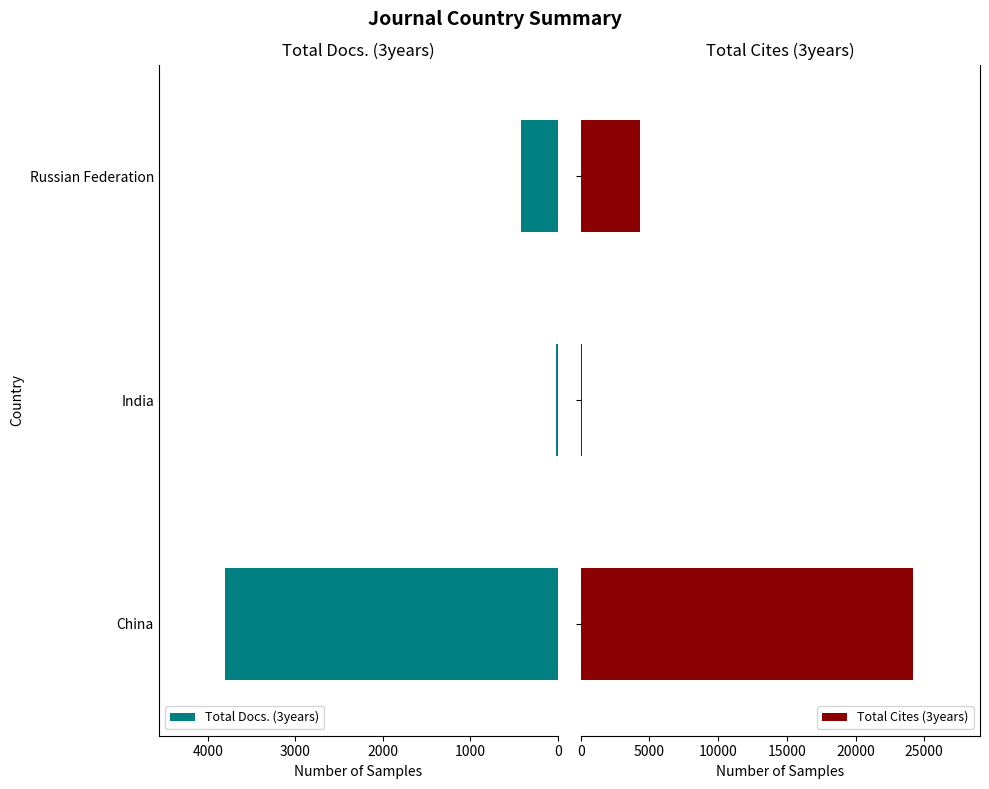

Which series has the widest spread of values?

Total Cites (3years)